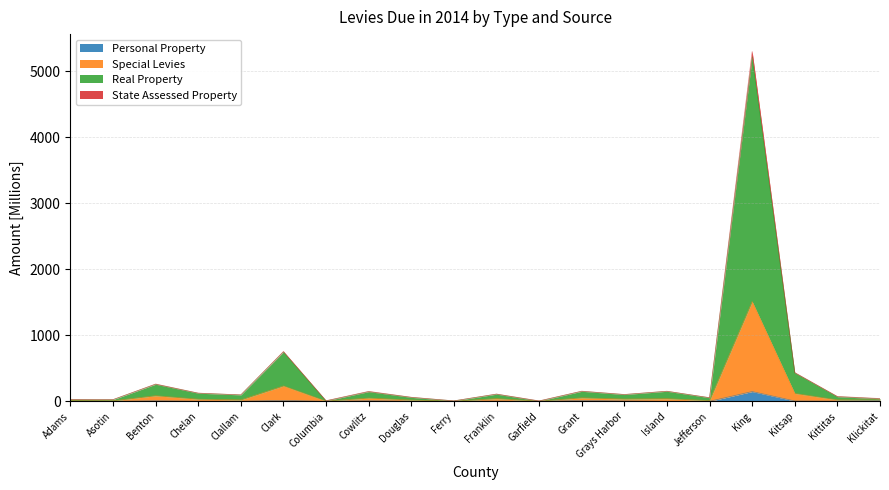

Does the chart have visible grid lines?

Yes